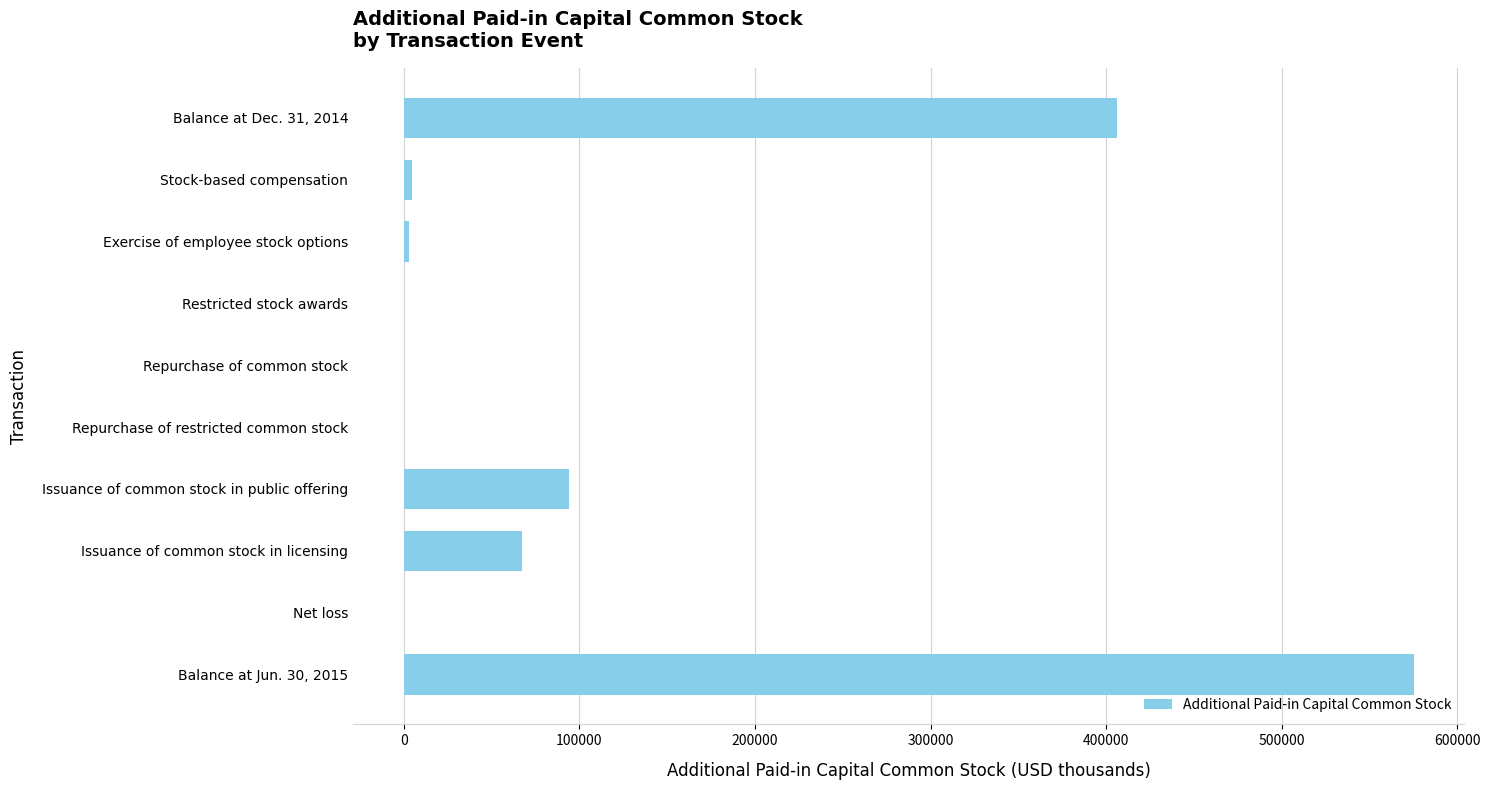

How many series are shown in this chart?

1